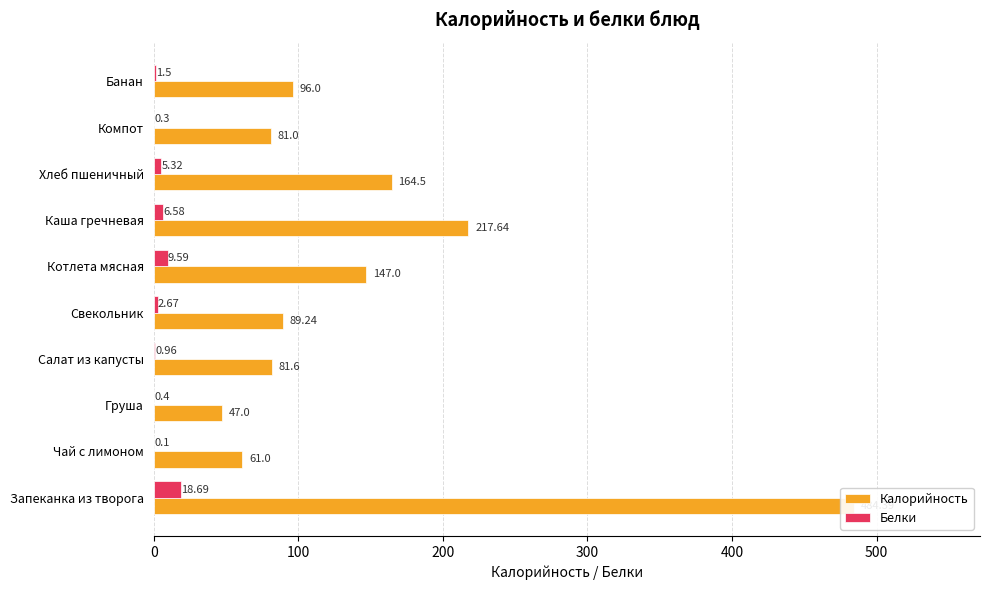

Is the value of Калорийность at Запеканка из творога greater than the value of Белки at Котлета мясная?

Yes